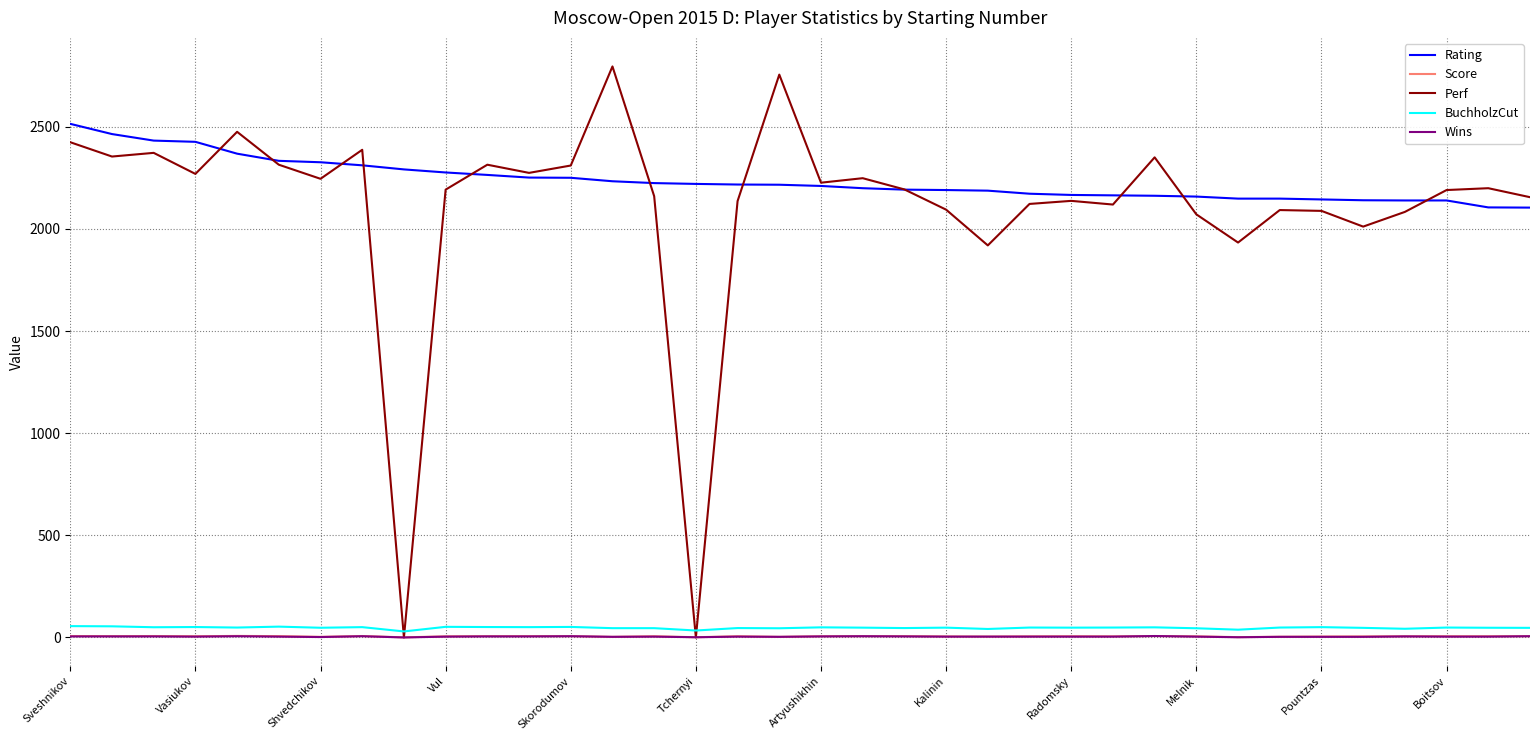

How many series are shown in this chart?

5